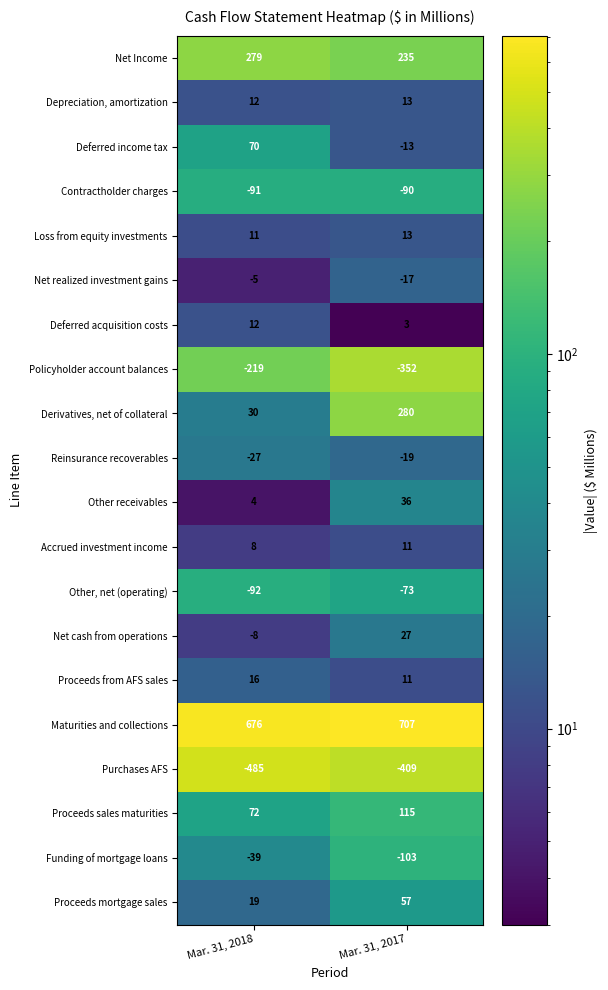

Which label corresponds to the largest value in the chart?

Mar. 31, 2017